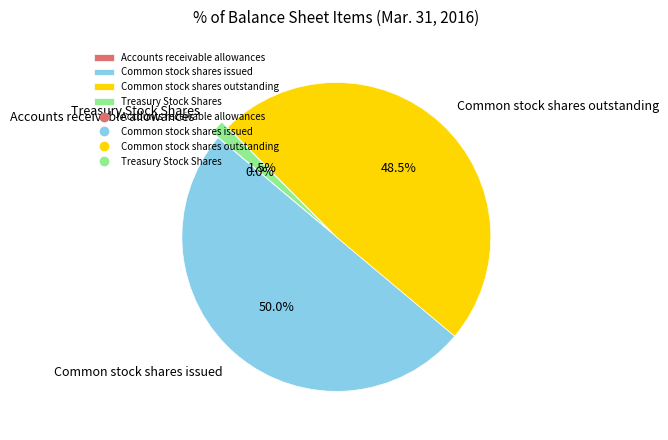

Which category has the biggest portion of the pie?

Common stock shares issued